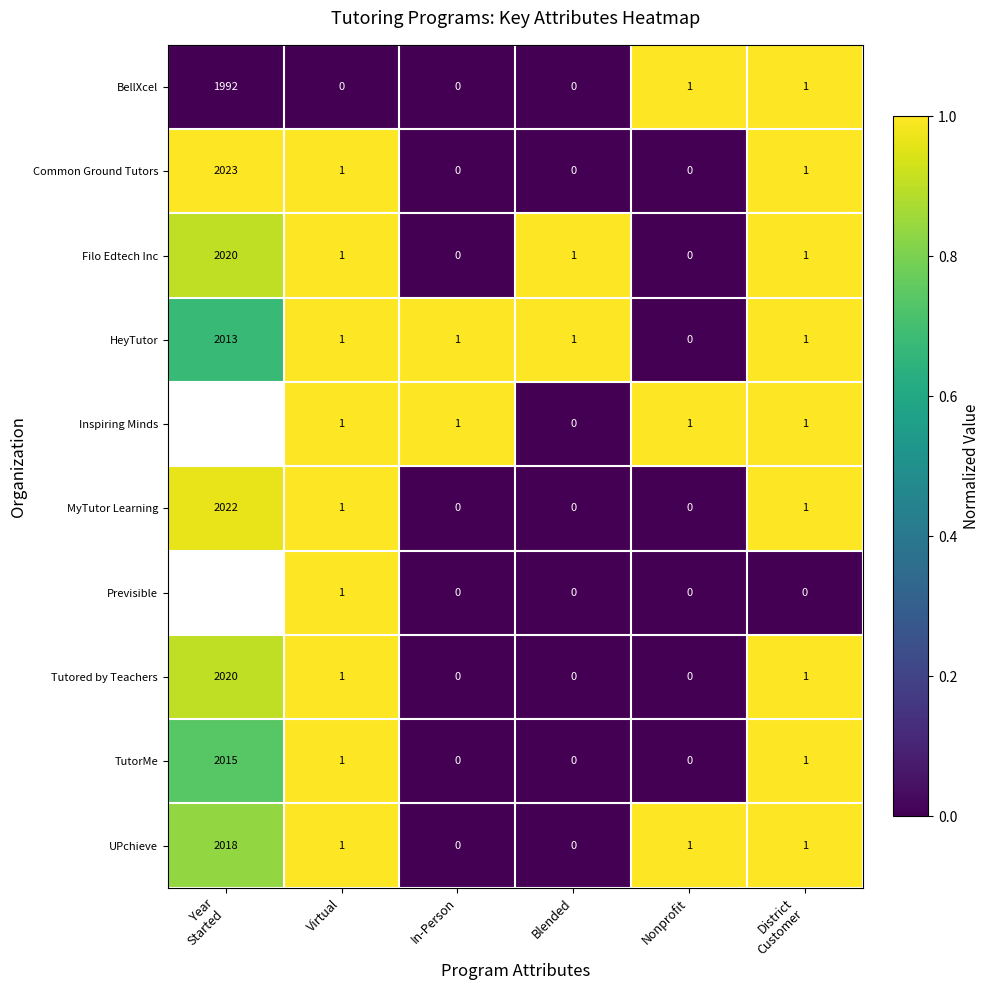

True or false: Filo Edtech Inc has a value of -1224 at Nonprofit.

False